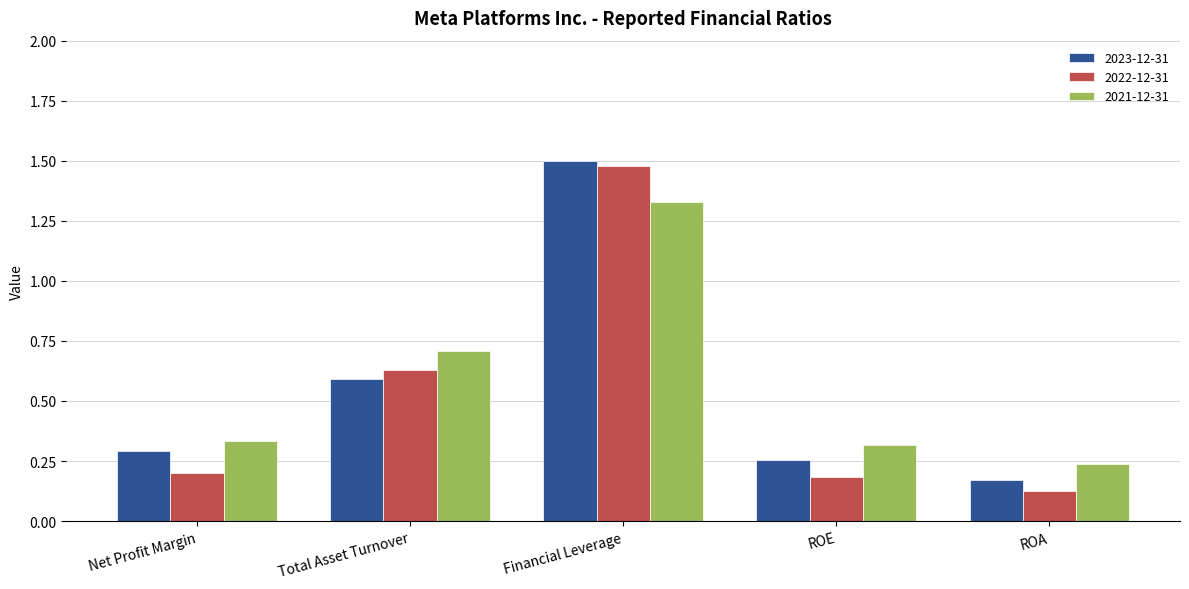

How many 2021-12-31 values are between 0 and 1?

4